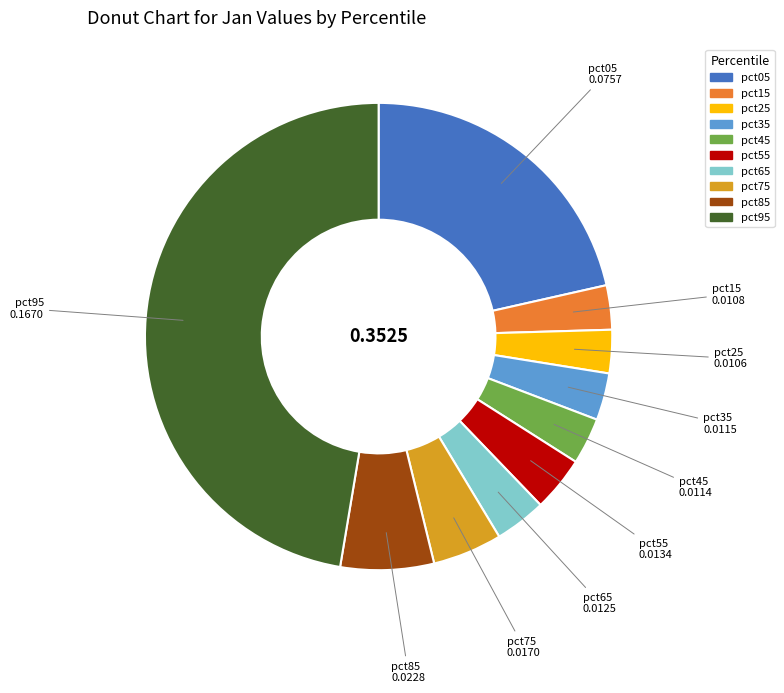

Do pct45 and pct55 together represent more than half of the pie?

No